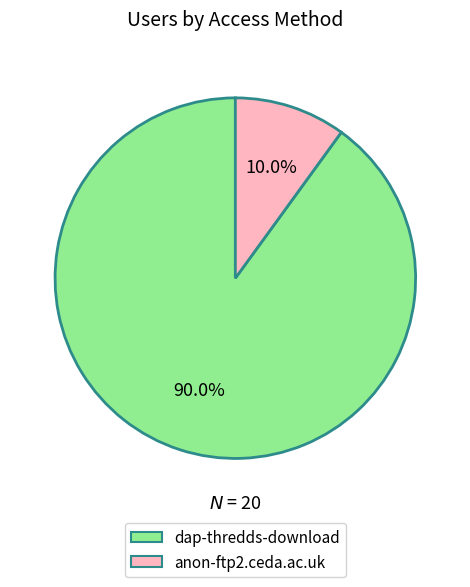

Is there any slice that represents more than half of the pie?

Yes